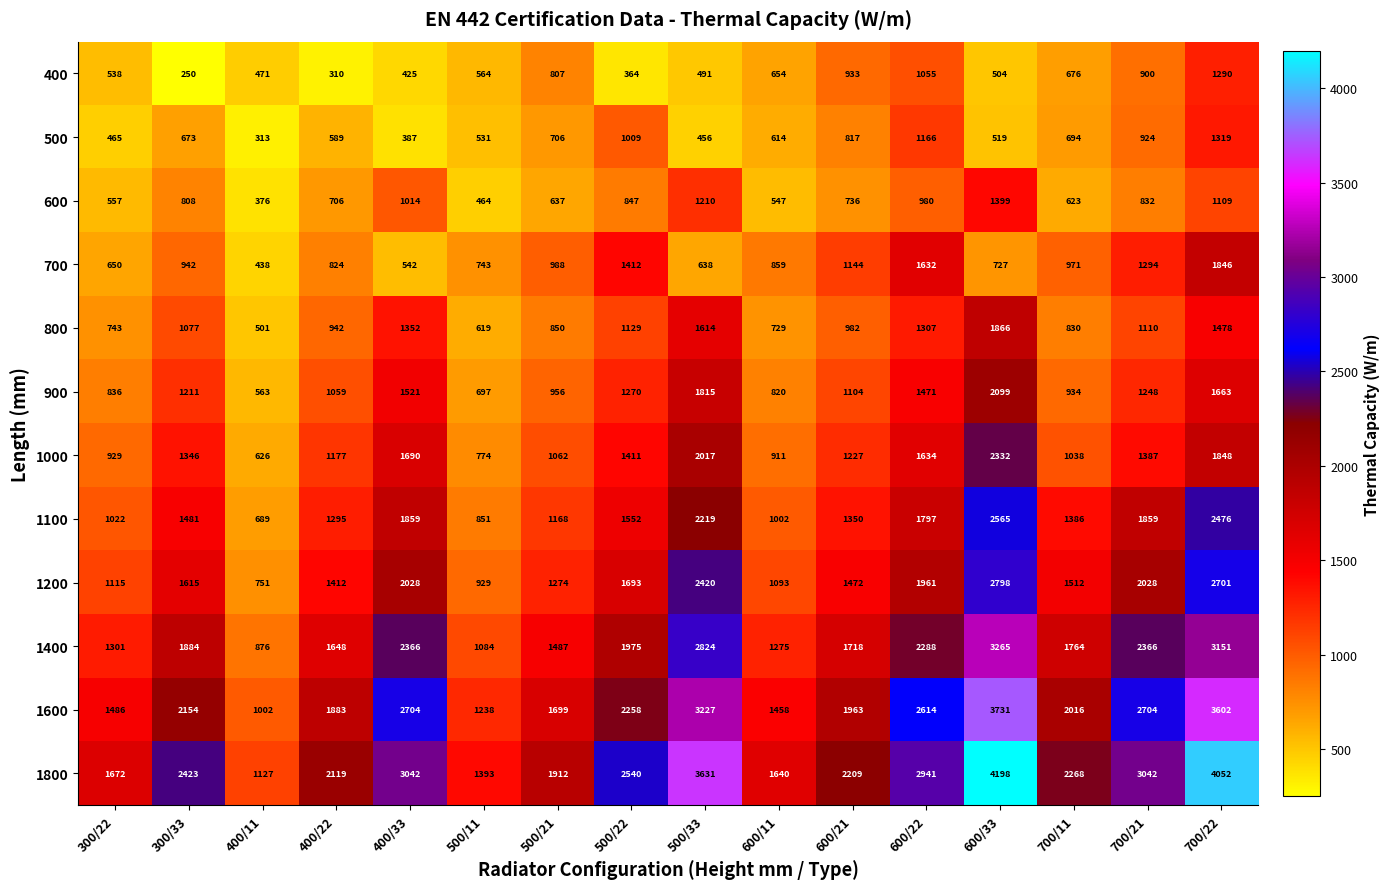

At 600/22, list the series in order from largest to smallest.

1800, 1600, 1400, 1200, 1100, 1000, 700, 900, 800, 500, 400, 600